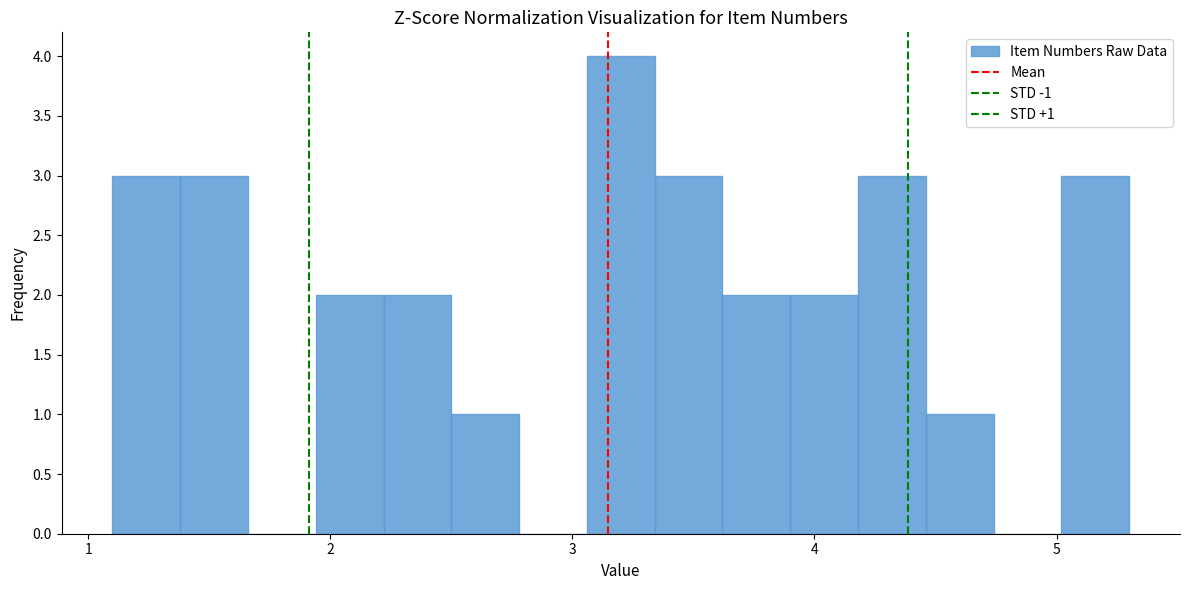

Read against the x-axis, roughly where is the centre of the tallest bar?

3.2